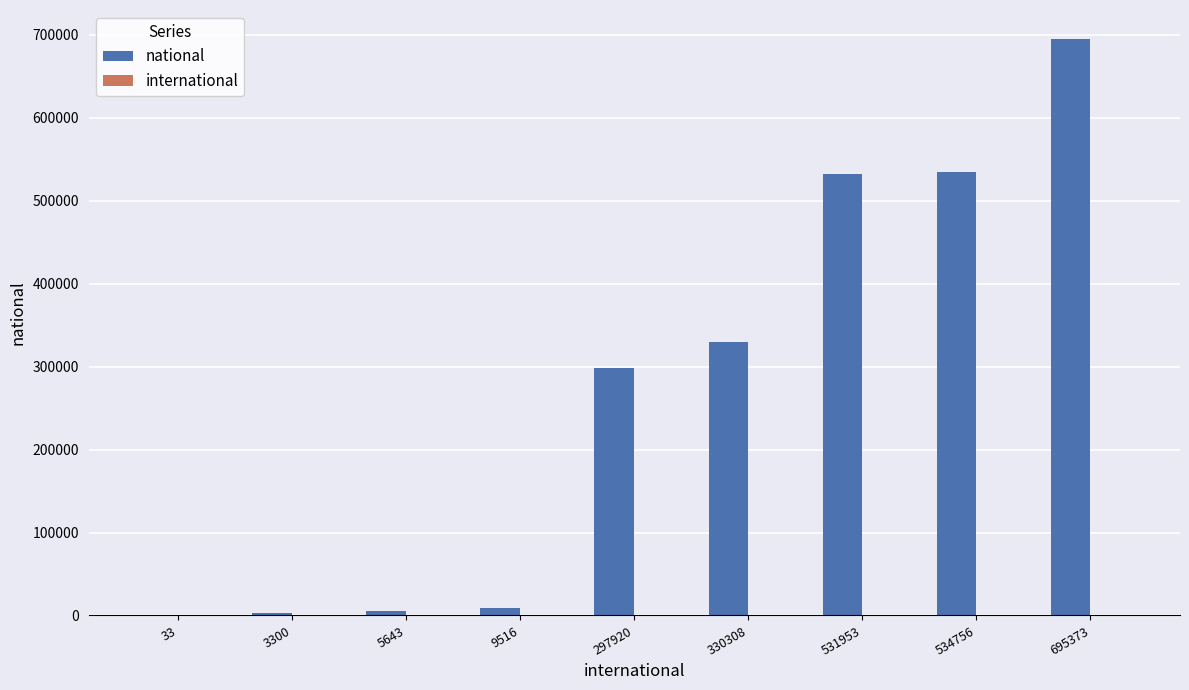

At which category does the chart reach its peak across all series?

695373